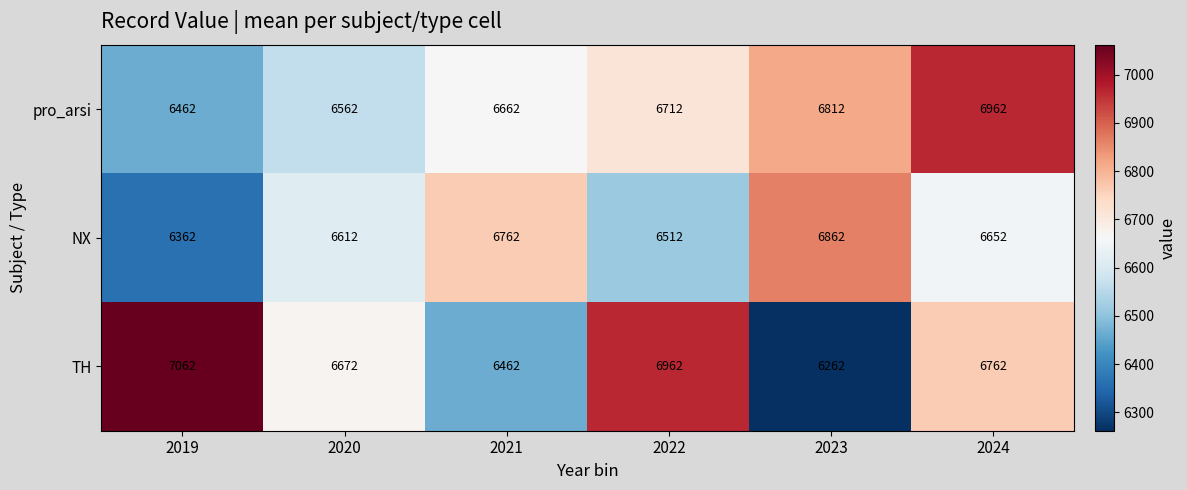

Reading left to right, list all the values displayed in this chart.

pro_arsi: 6462	6562	6662	6712	6812	6962
NX: 6362	6612	6762	6512	6862	6652
TH: 7062	6672	6462	6962	6262	6762